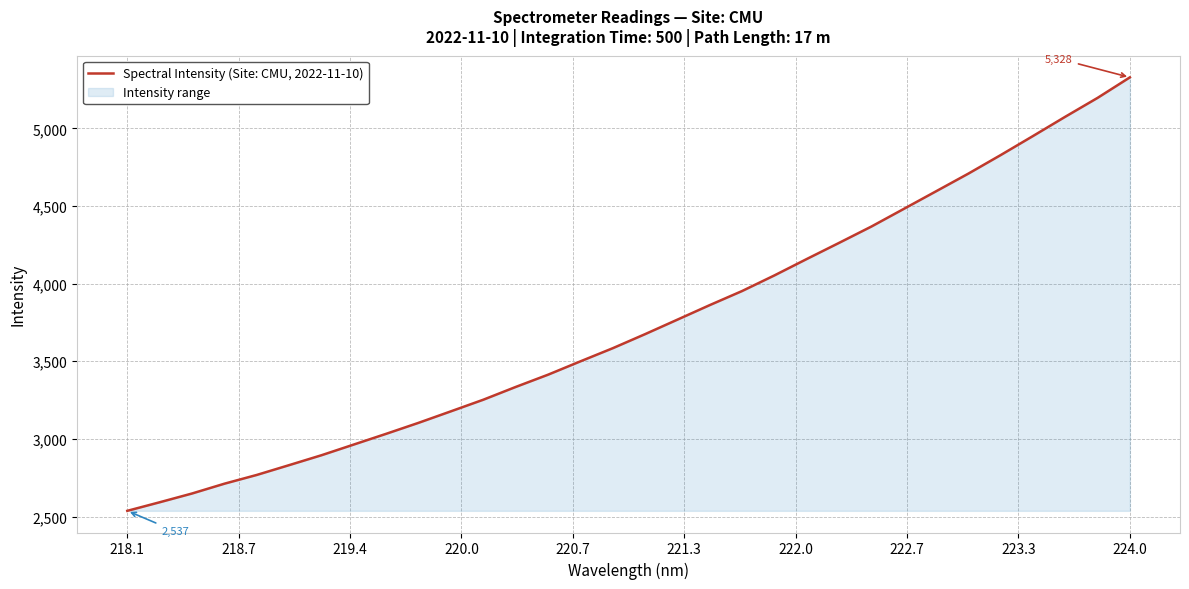

Reading left to right, what are all the values shown in this chart?

2537.1	2592.2	2648.7	2711.8	2768.2	2831.4	2895.2	2964.2	3033.2	3103.9	3178.0	3252.7	3334.8	3413.7	3499.6	3584.2	3674.8	3768.2	3861.9	3952.5	4053.2	4158.7	4262.6	4367.8	4481.1	4594.7	4708.5	4827.9	4950.6	5074.8	5196.3	5328.4